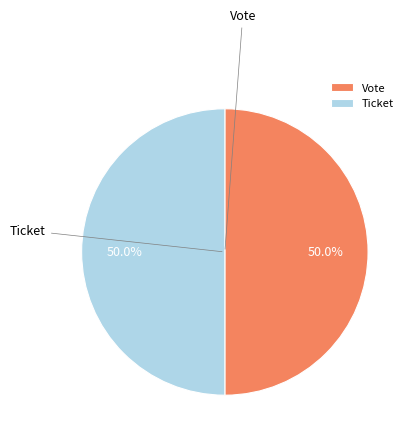

How many slices are in this pie chart?

2